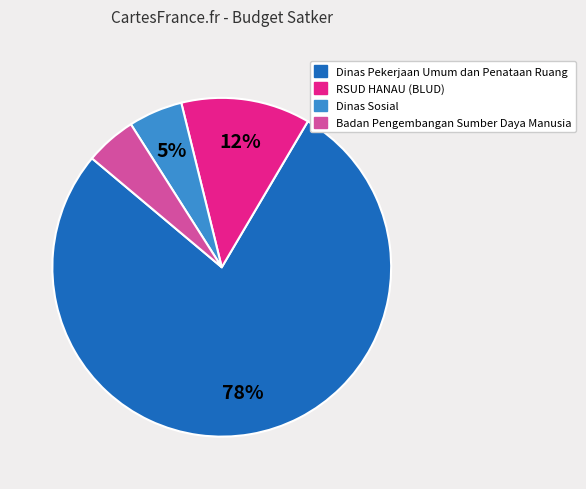

Is the sum of Dinas Sosial and Badan Pengembangan Sumber Daya Manusia greater than half?

No